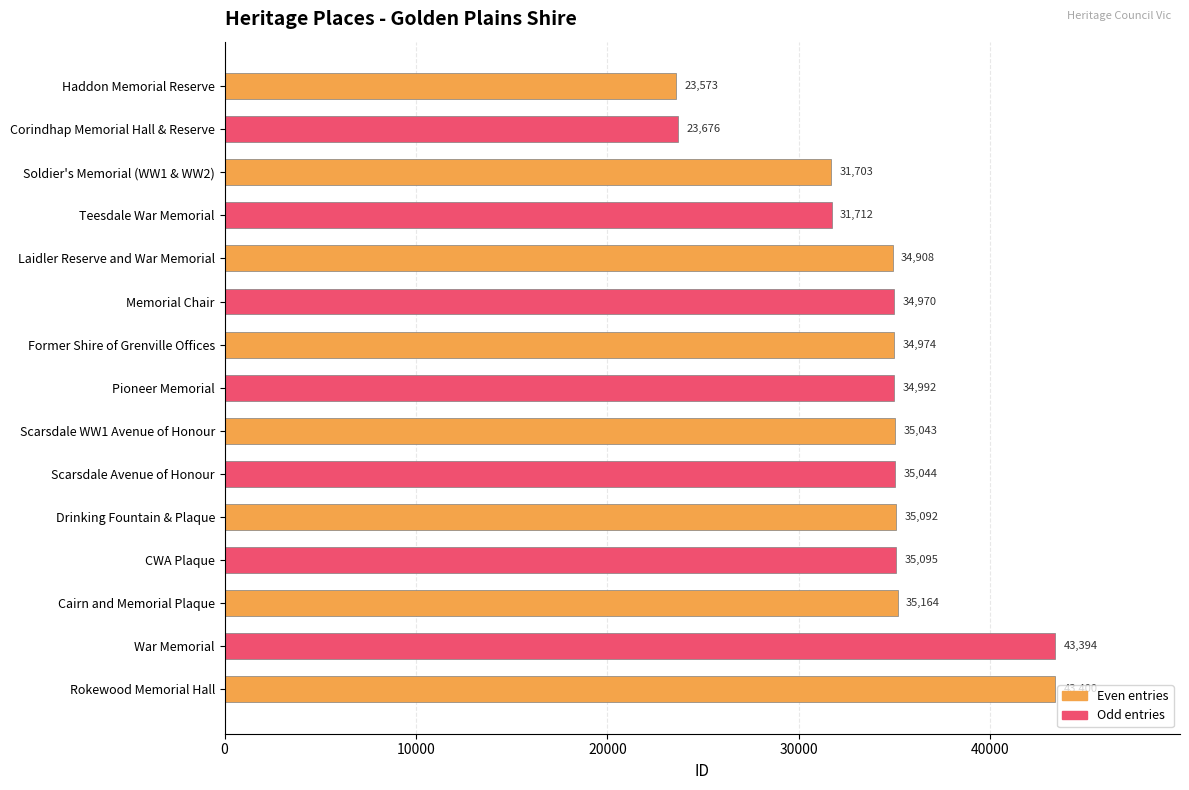

How many distinct data groups are displayed?

1